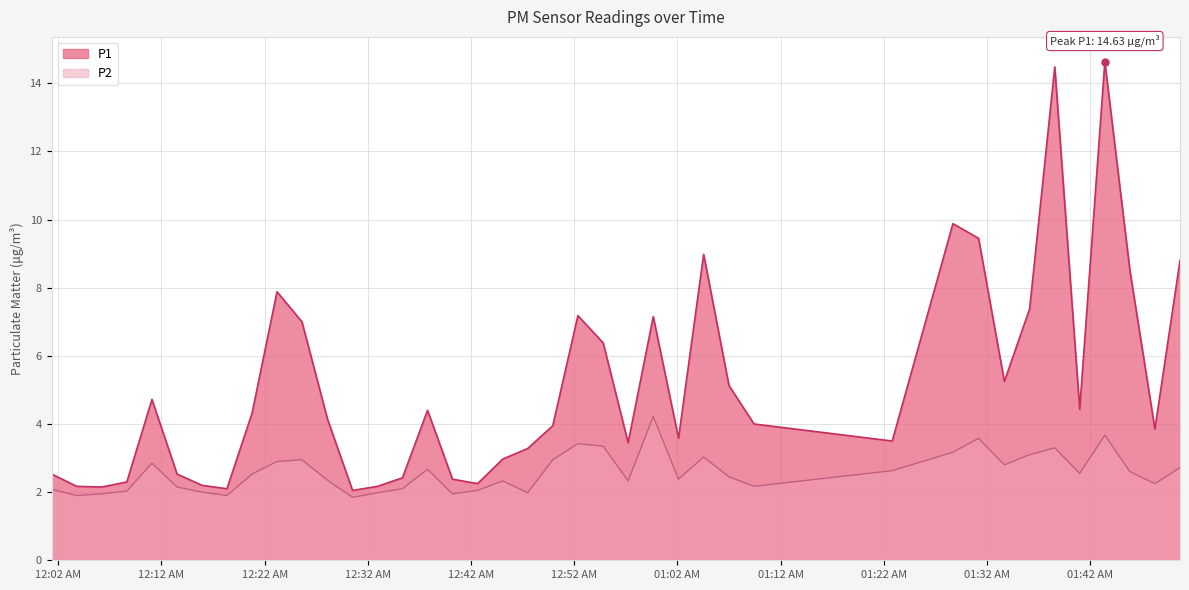

How many lines are shown in the chart?

2